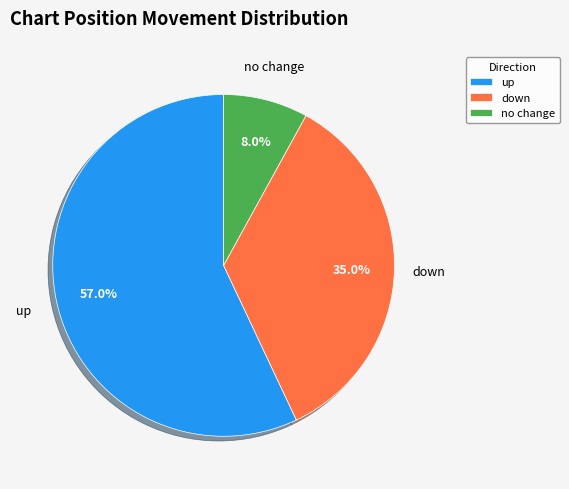

Does any single category account for the majority?

Yes